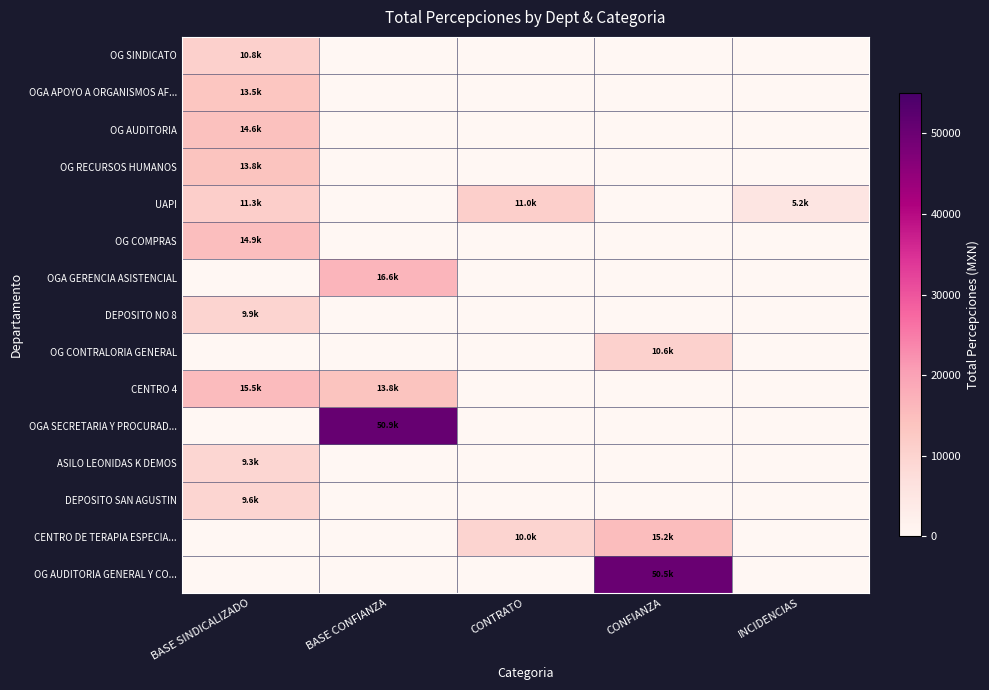

At BASE CONFIANZA, list the series in order from smallest to largest.

OG SINDICATO, OGA APOYO A ORGANISMOS AF..., OG AUDITORIA, OG RECURSOS HUMANOS, UAPI, OG COMPRAS, DEPOSITO NO 8, OG CONTRALORIA GENERAL, ASILO LEONIDAS K DEMOS, DEPOSITO SAN AGUSTIN, CENTRO DE TERAPIA ESPECIA..., OG AUDITORIA GENERAL Y CO..., CENTRO 4, OGA GERENCIA ASISTENCIAL, OGA SECRETARIA Y PROCURAD...